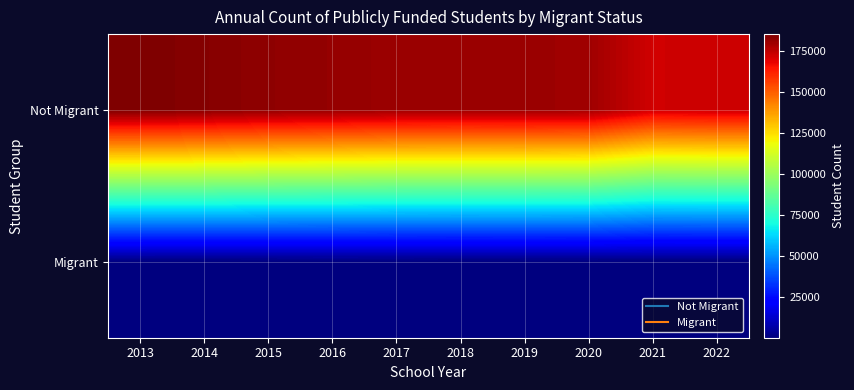

At 2022, list the series in order from largest to smallest.

Not Migrant, Migrant